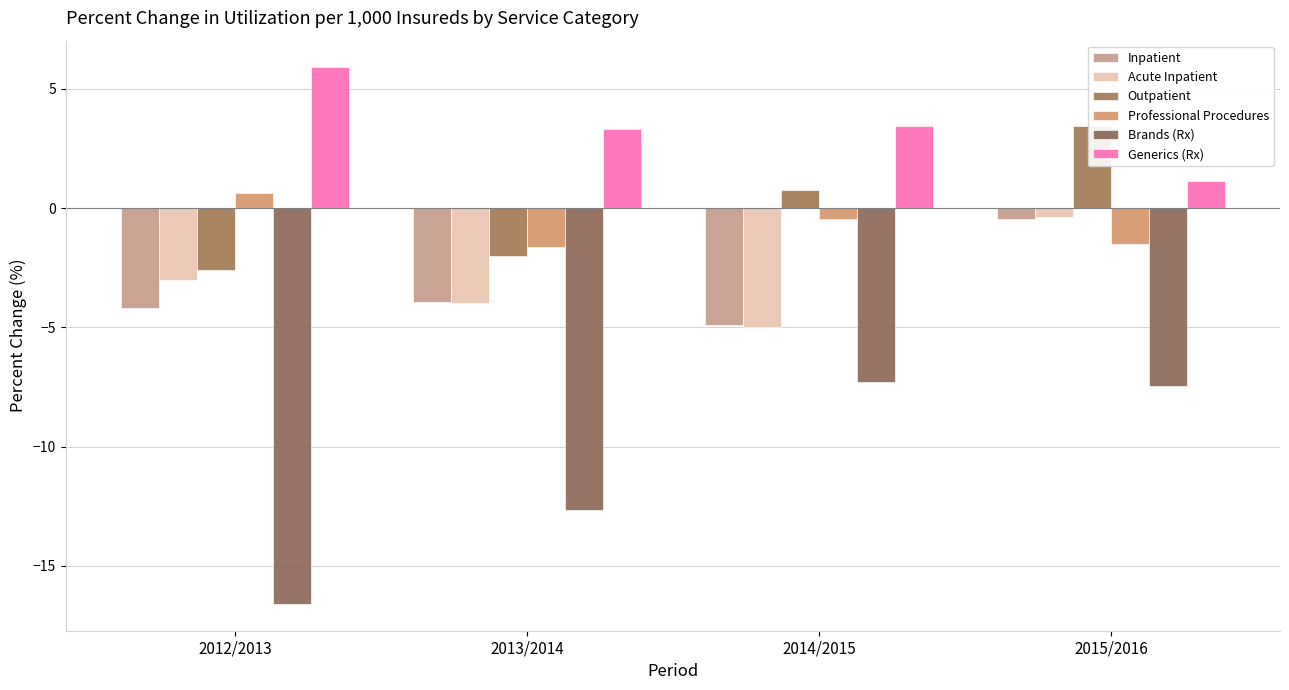

Rank the series at 2014/2015 from highest to lowest value.

Generics (Rx), Outpatient, Professional Procedures, Inpatient, Acute Inpatient, Brands (Rx)